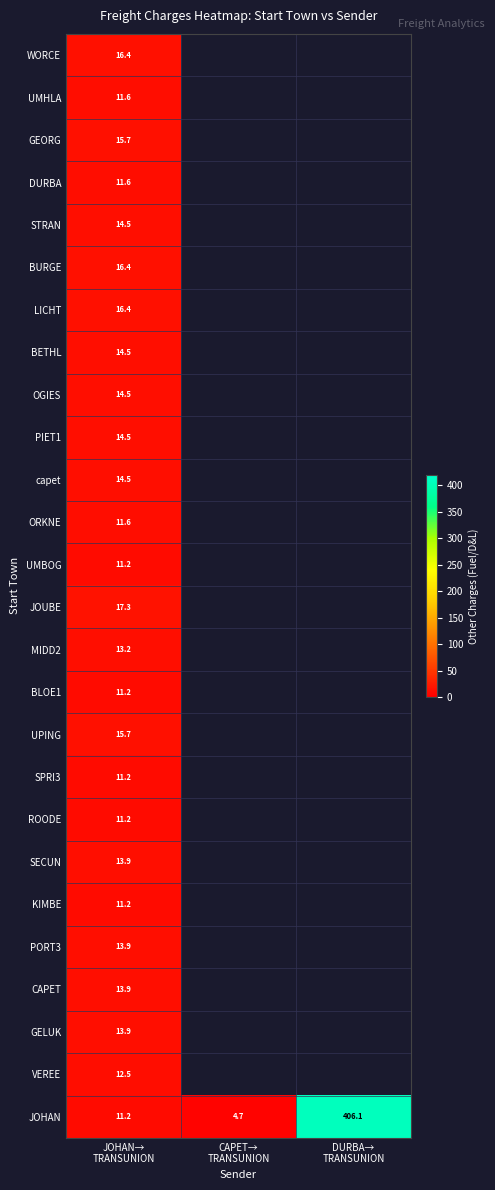

What is the total value across all series at JOHAN→
TRANSUNION?

353.7